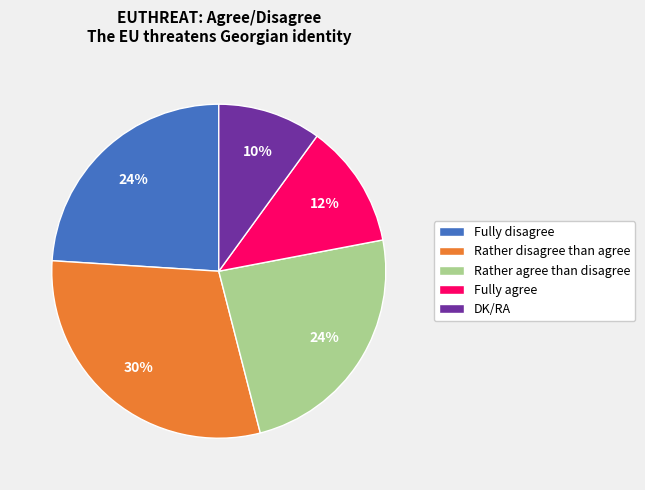

Is the sum of Fully agree and DK/RA greater than half?

No